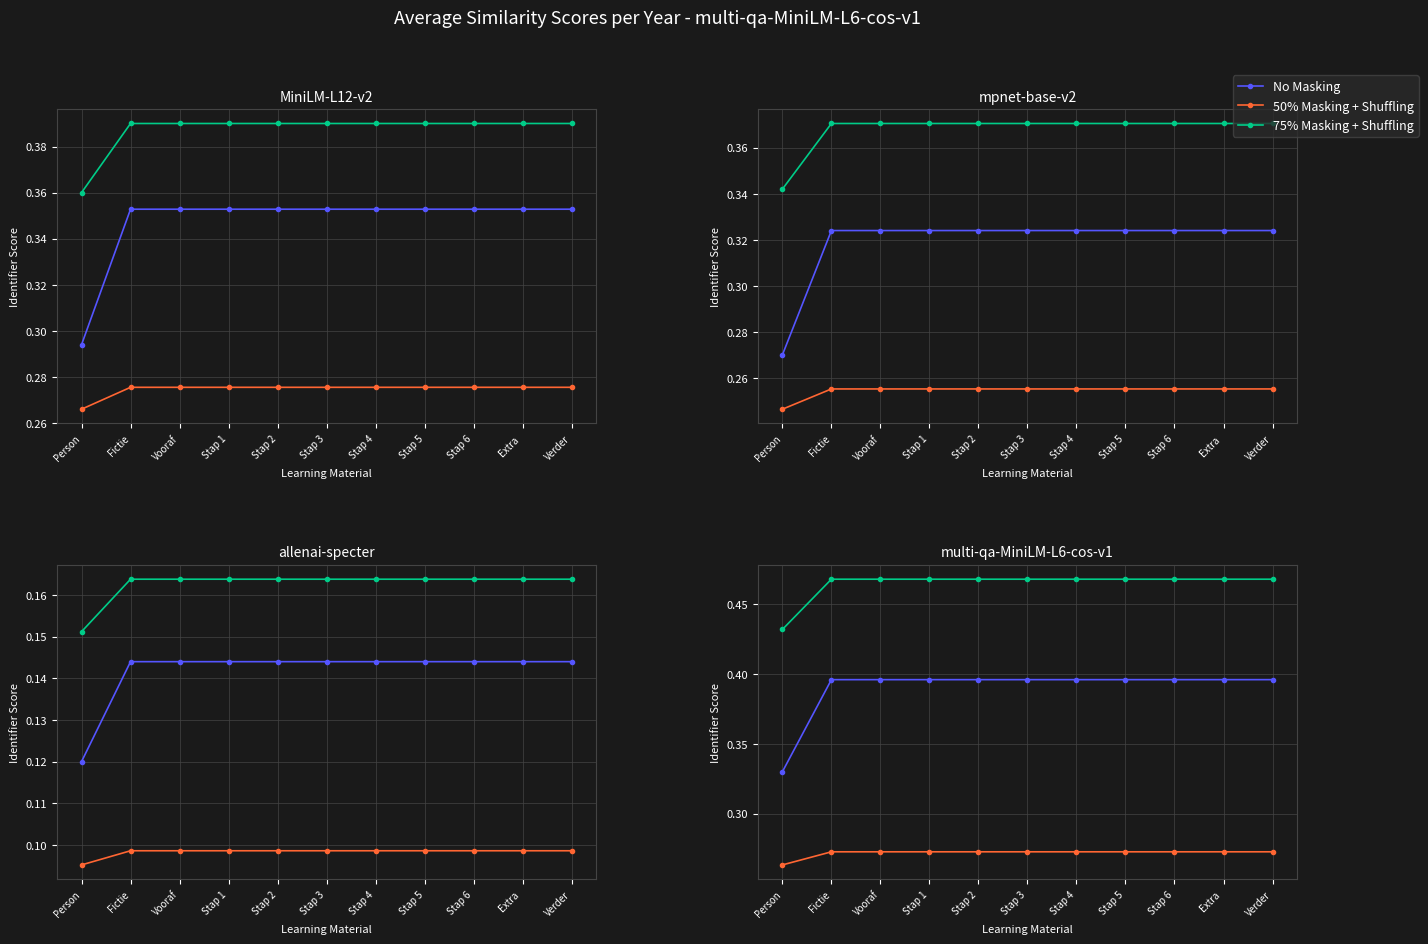

What value does the 75% Masking + Shuffling series have at Stap 2?

0.5